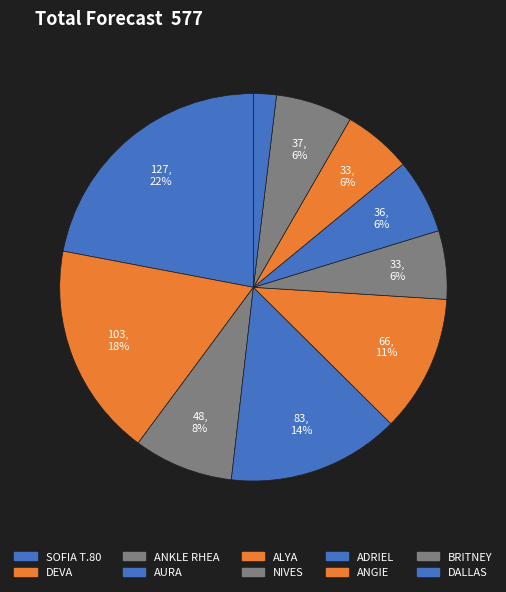

Count the number of slices in the pie.

10